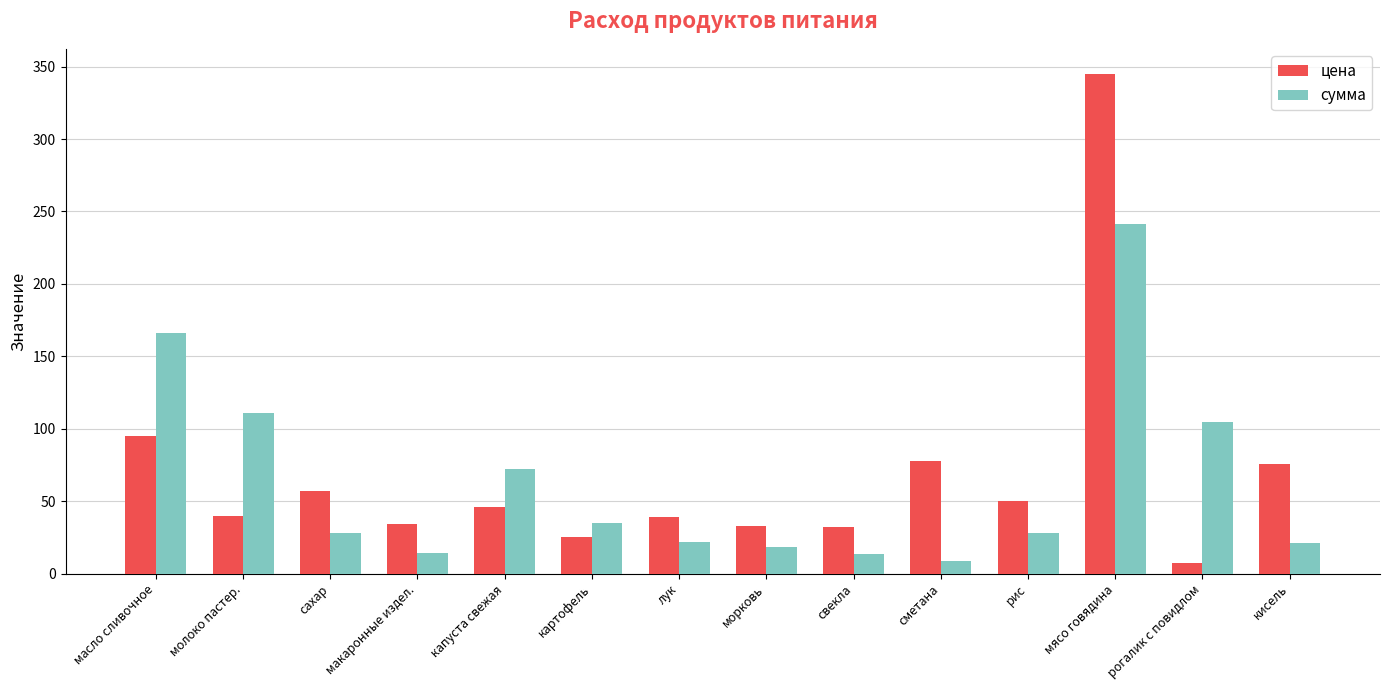

What is the label of the 12th bar from the left?

мясо говядина